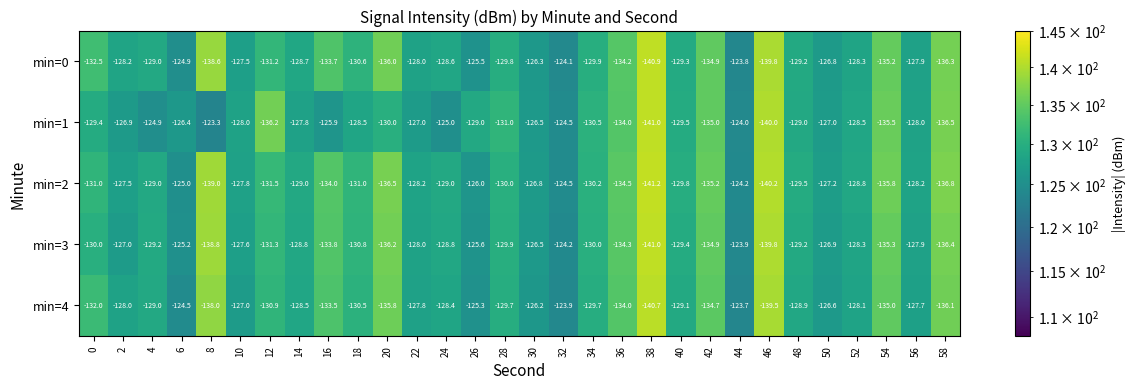

True or false: min=0 has a value of -128.0 at 22.

True